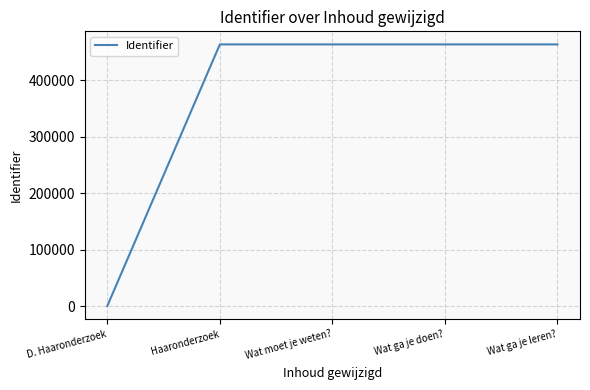

How many categories are shown in the chart?

5